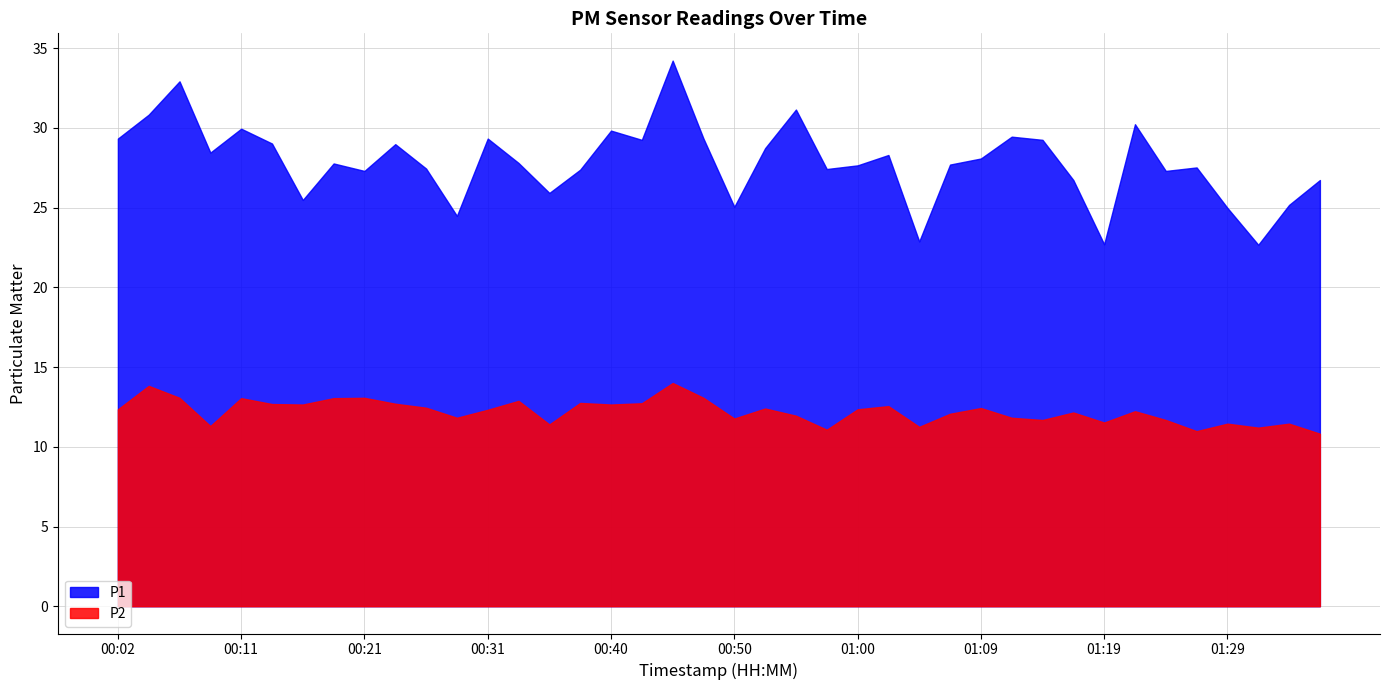

At which category is the sum across all series the highest?

00:45